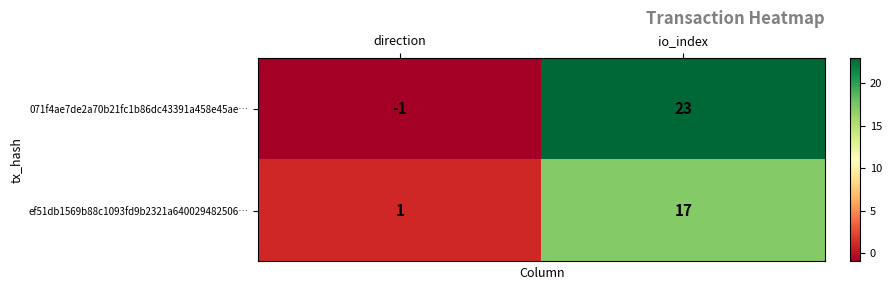

Rank the series at direction from lowest to highest value.

071f4ae7de2a70b21fc1b86dc43391a458e45ae…, ef51db1569b88c1093fd9b2321a640029482506…